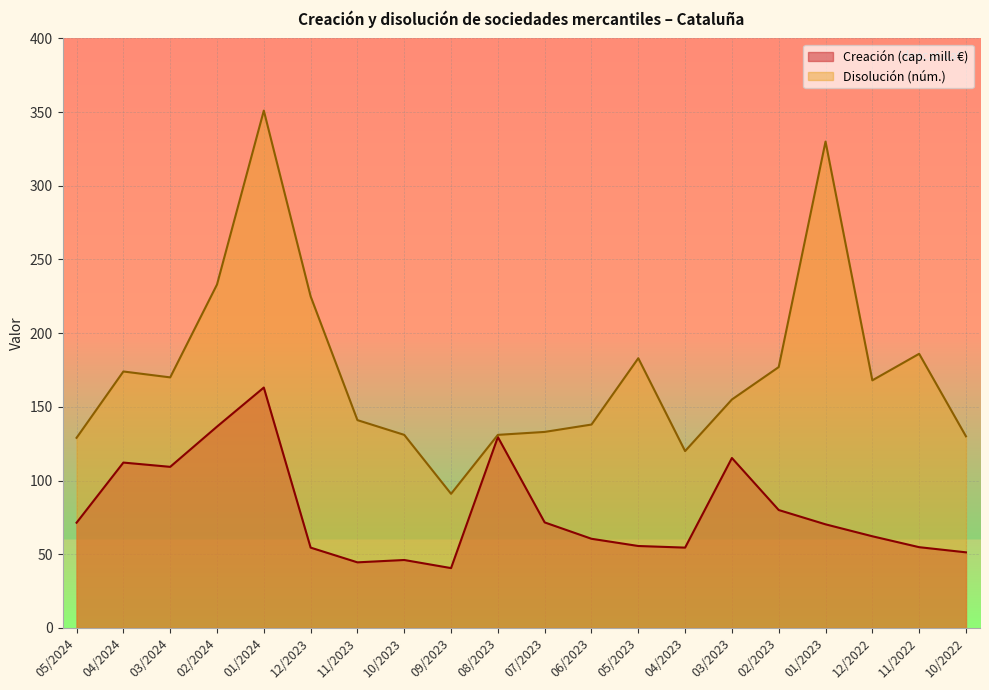

What is the label of the 14th point from the right?

11/2023